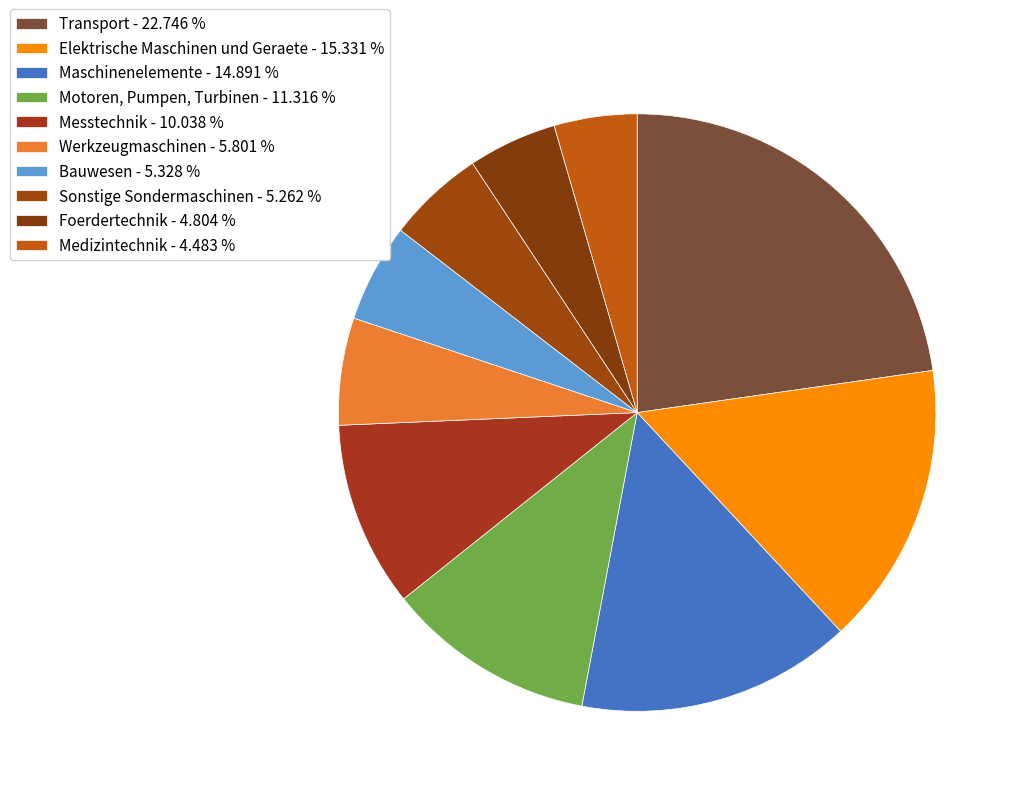

Which slice is the largest?

Transport